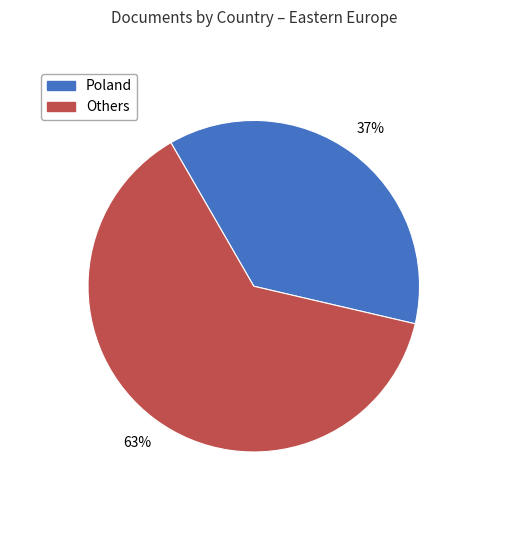

To the nearest percent, what is the difference between the largest and smallest slice percentages?

26%